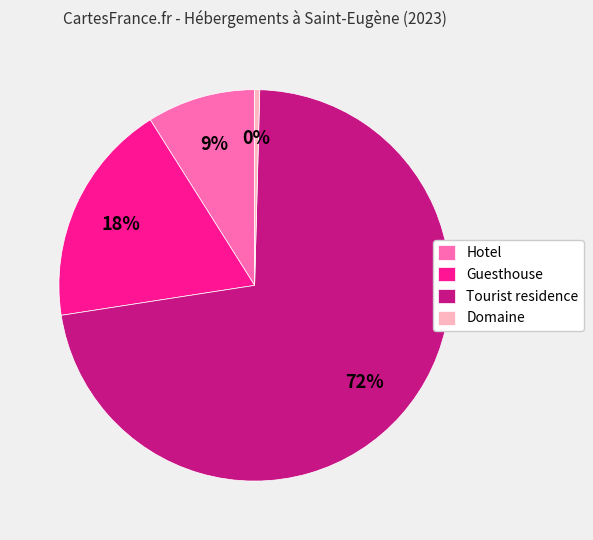

Which slice represents more than half of the pie?

Tourist residence